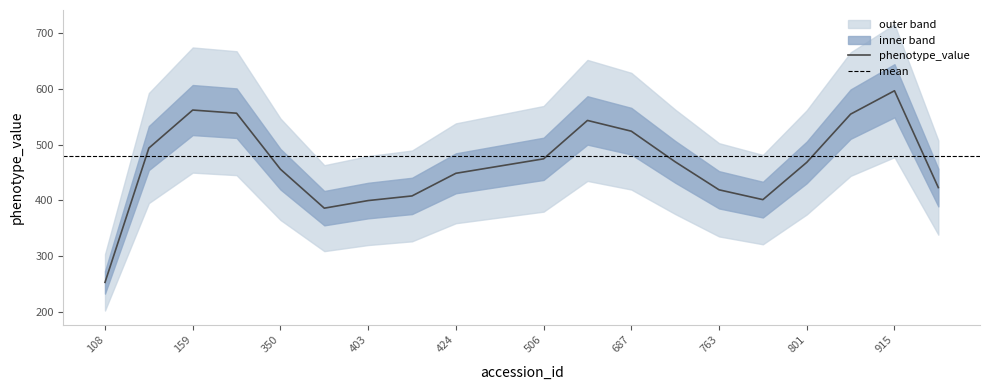

Which category has the highest value in the phenotype_value series?

915